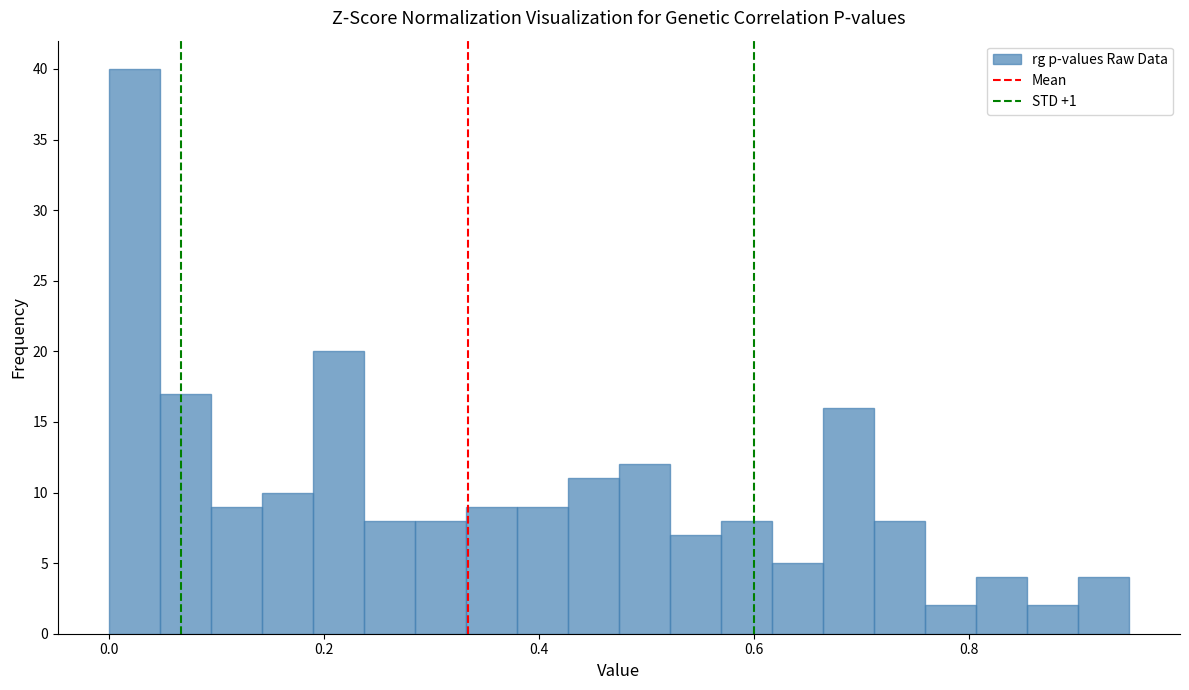

Around what value on the x-axis is the tallest bar? Give the approximate position of its centre, as read against the axis.

0.02